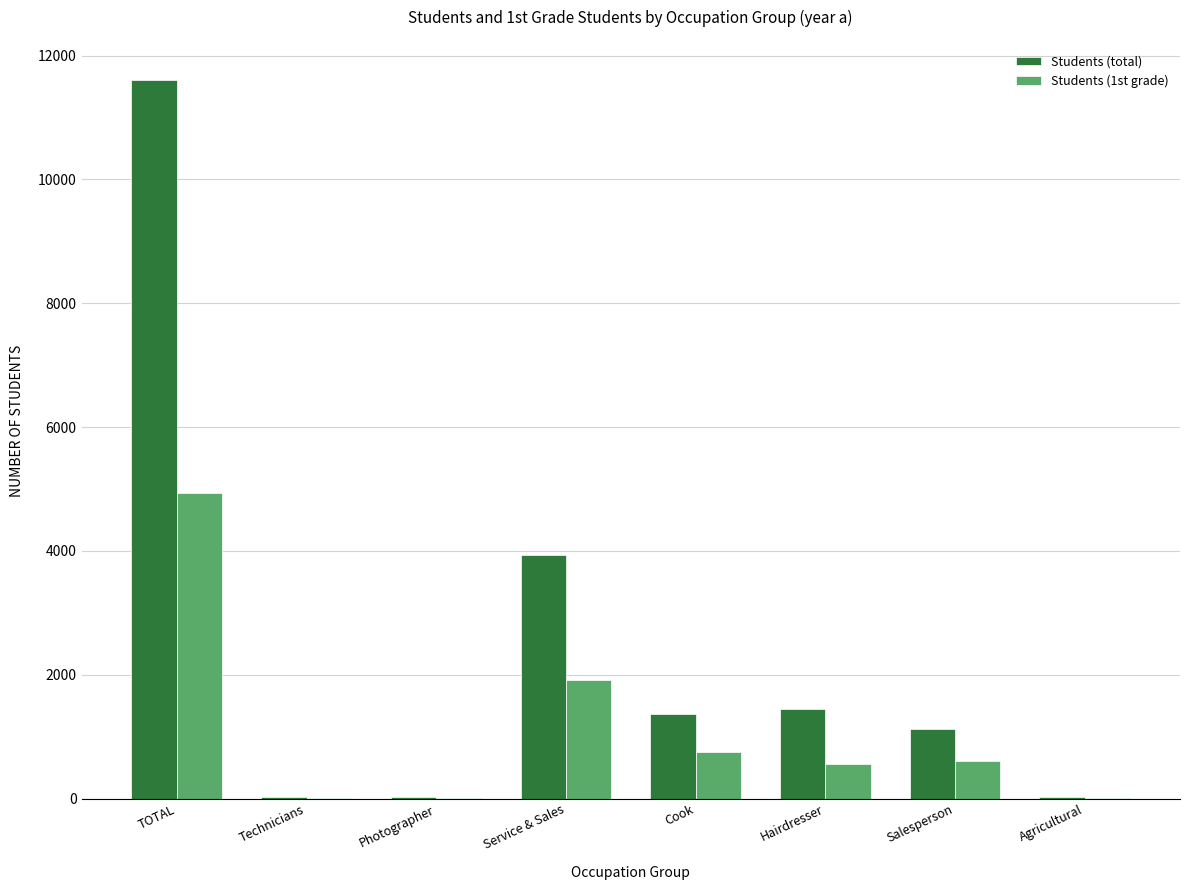

What is the highest value of the Students (total) series?

11606